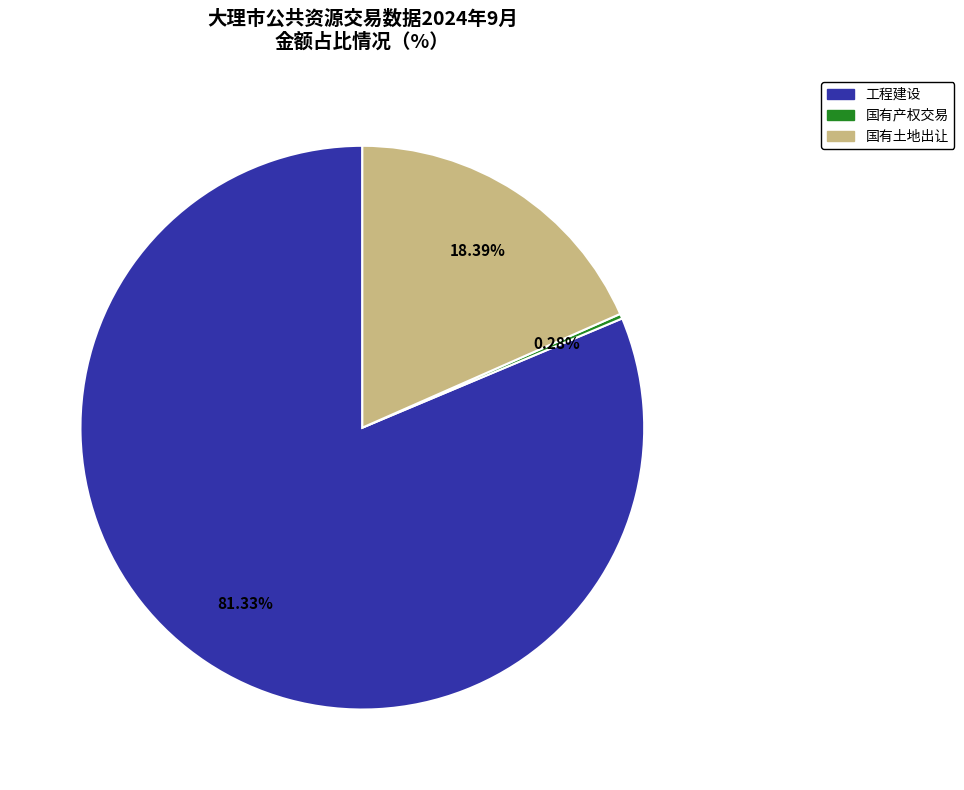

Which category accounts for the majority?

工程建设